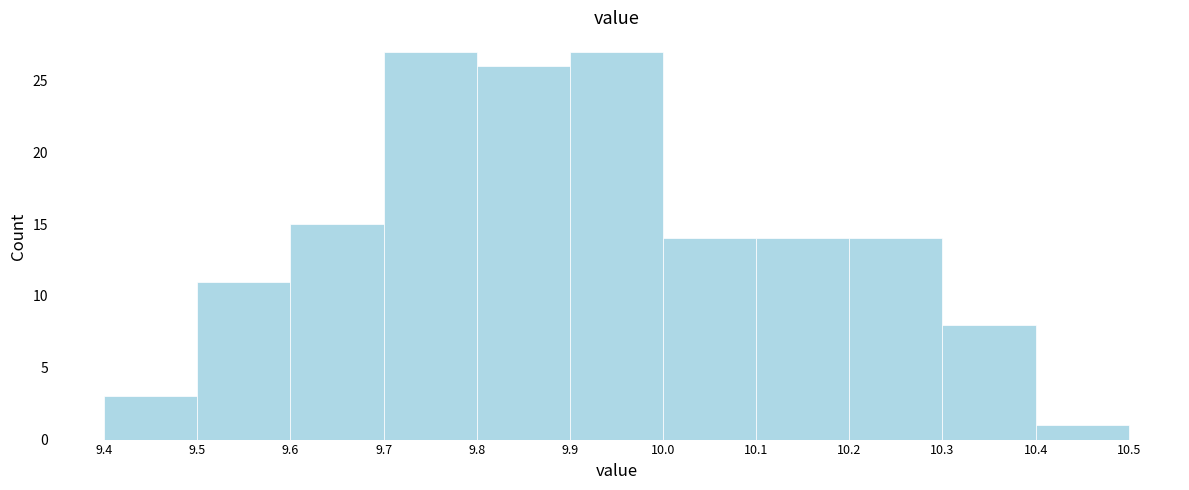

Reading left to right, transcribe this chart: for each bar, give the range it covers on the x-axis and its height. The values are not printed on the chart, so give them approximately, as read against the axis.

9.4 to 9.5: 3
9.5 to 9.6: 11
9.6 to 9.7: 15
9.7 to 9.8: 27
9.8 to 9.9: 26
9.9 to 10.0: 27
10.0 to 10.1: 14
10.1 to 10.2: 14
10.2 to 10.3: 14
10.3 to 10.4: 8
10.4 to 10.5: 1